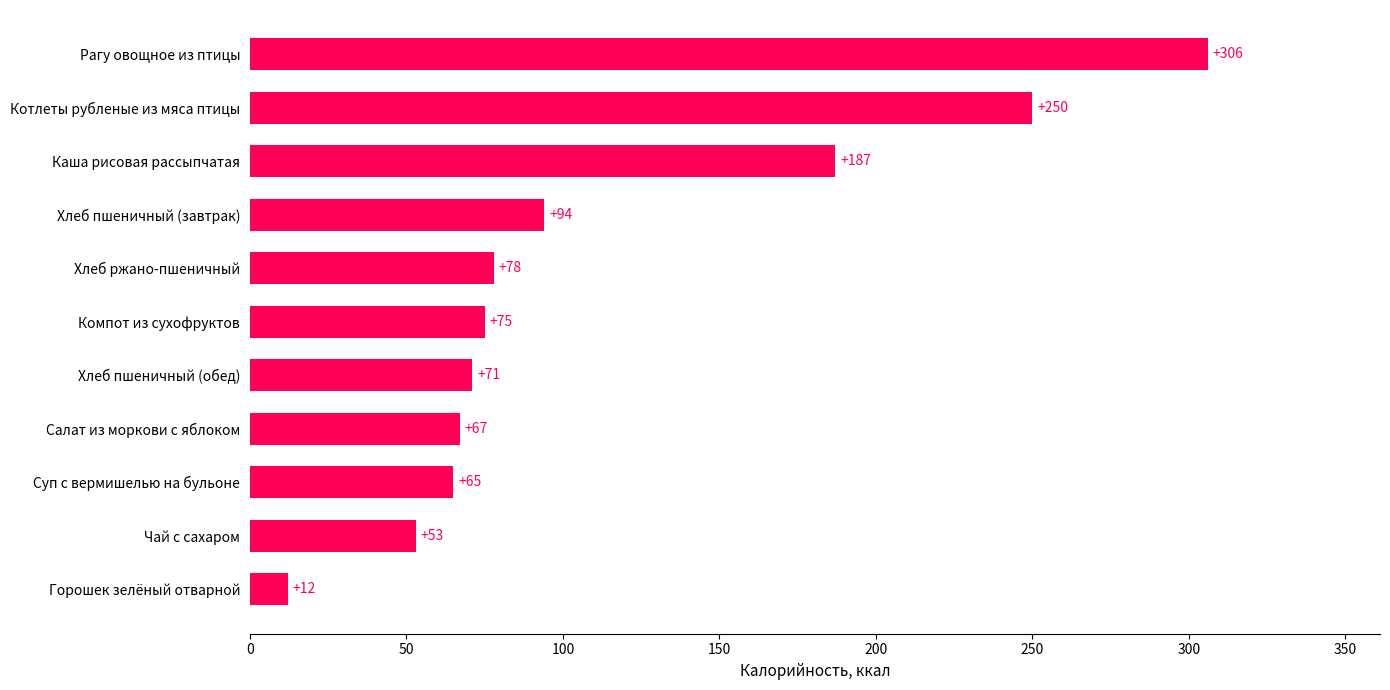

Reading bottom to top, transcribe all the data shown in this chart.

Горошек зелёный отварной=12	Чай с сахаром=53	Суп с вермишелью на бульоне=65	Салат из моркови с яблоком=67	Хлеб пшеничный (обед)=71	Компот из сухофруктов=75	Хлеб ржано-пшеничный=78	Хлеб пшеничный (завтрак)=94	Каша рисовая рассыпчатая=187	Котлеты рубленые из мяса птицы=250	Рагу овощное из птицы=306